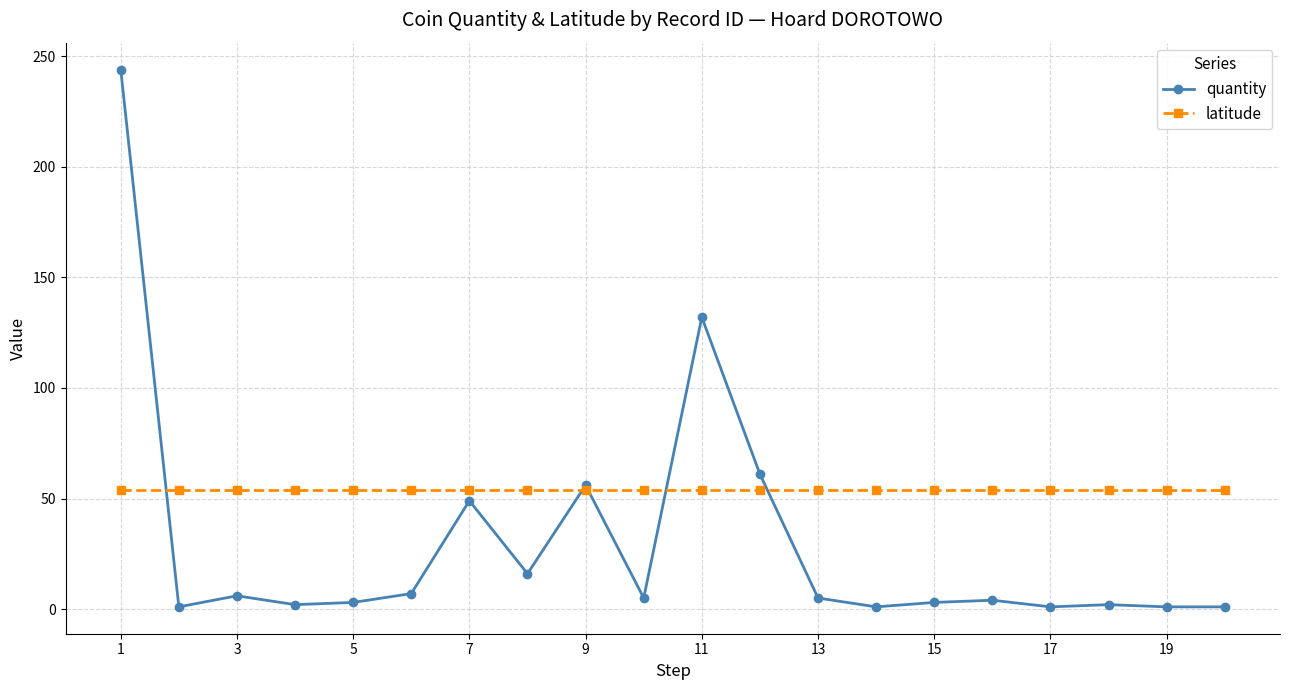

Which series has the largest total across all categories?

latitude